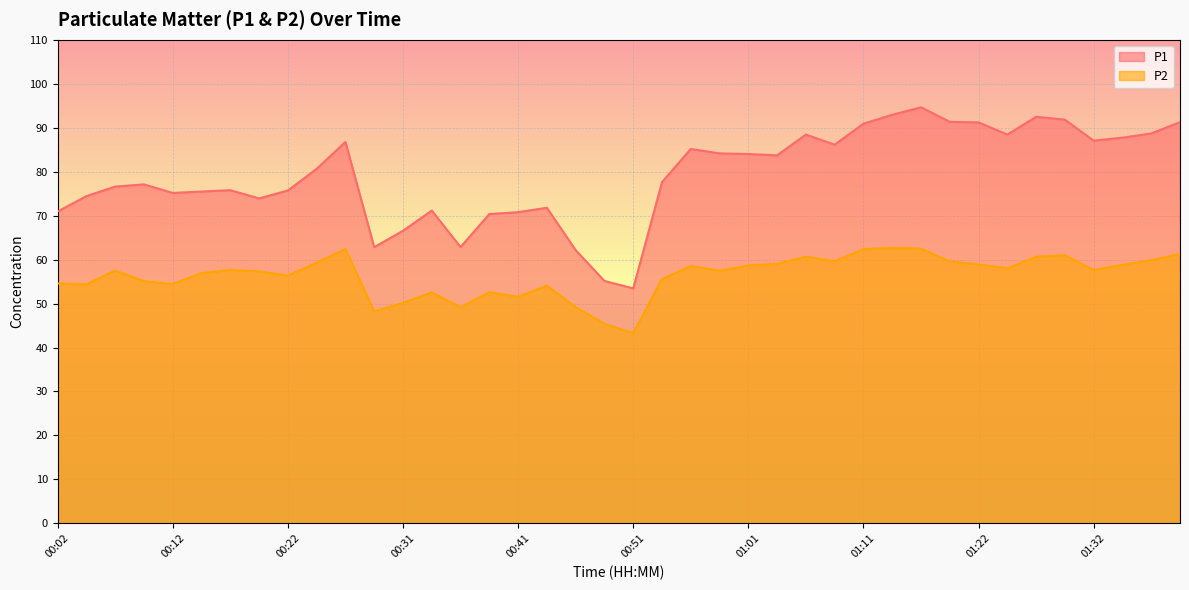

What is the label of the 11th point from the left?

00:26